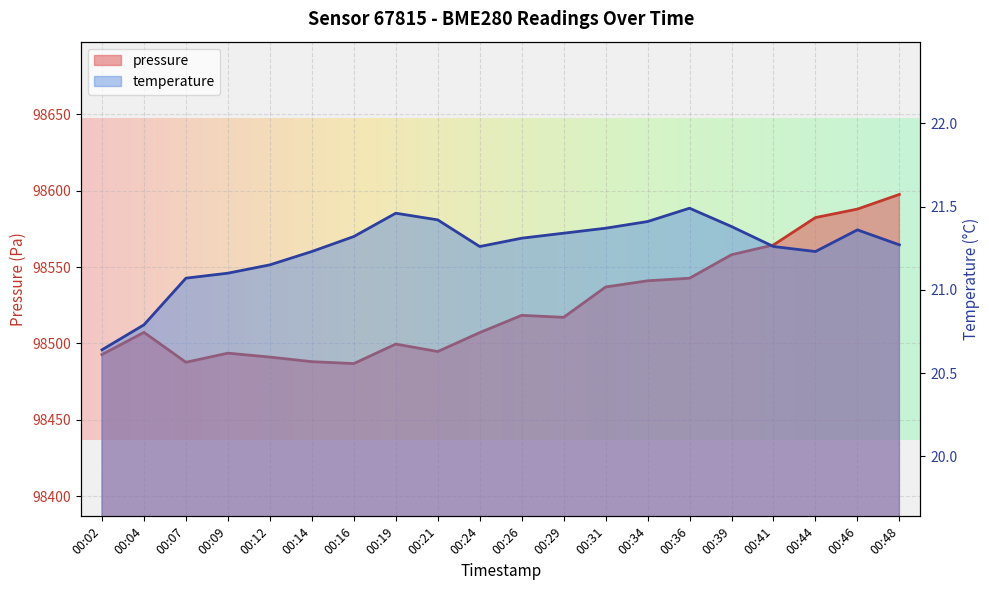

Which series has the largest range (max minus min)?

pressure